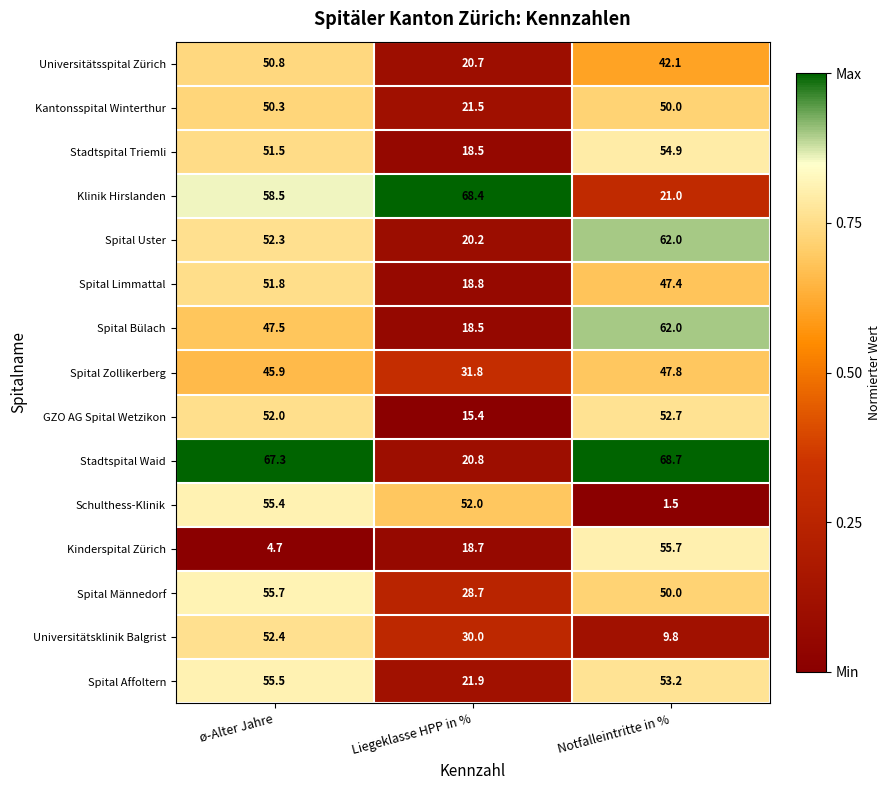

What is the total value across all series at Notfalleintritte in %?

678.8